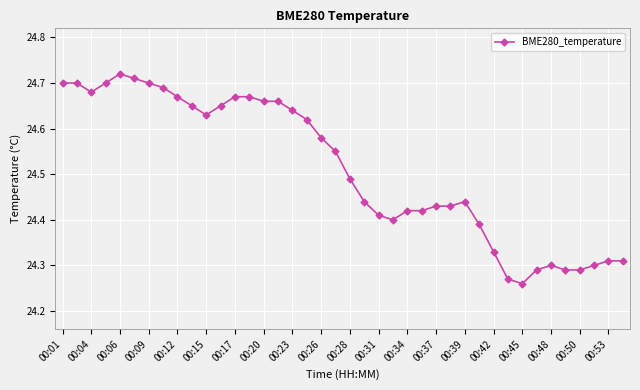

What is the difference between the maximum and minimum values?

0.5